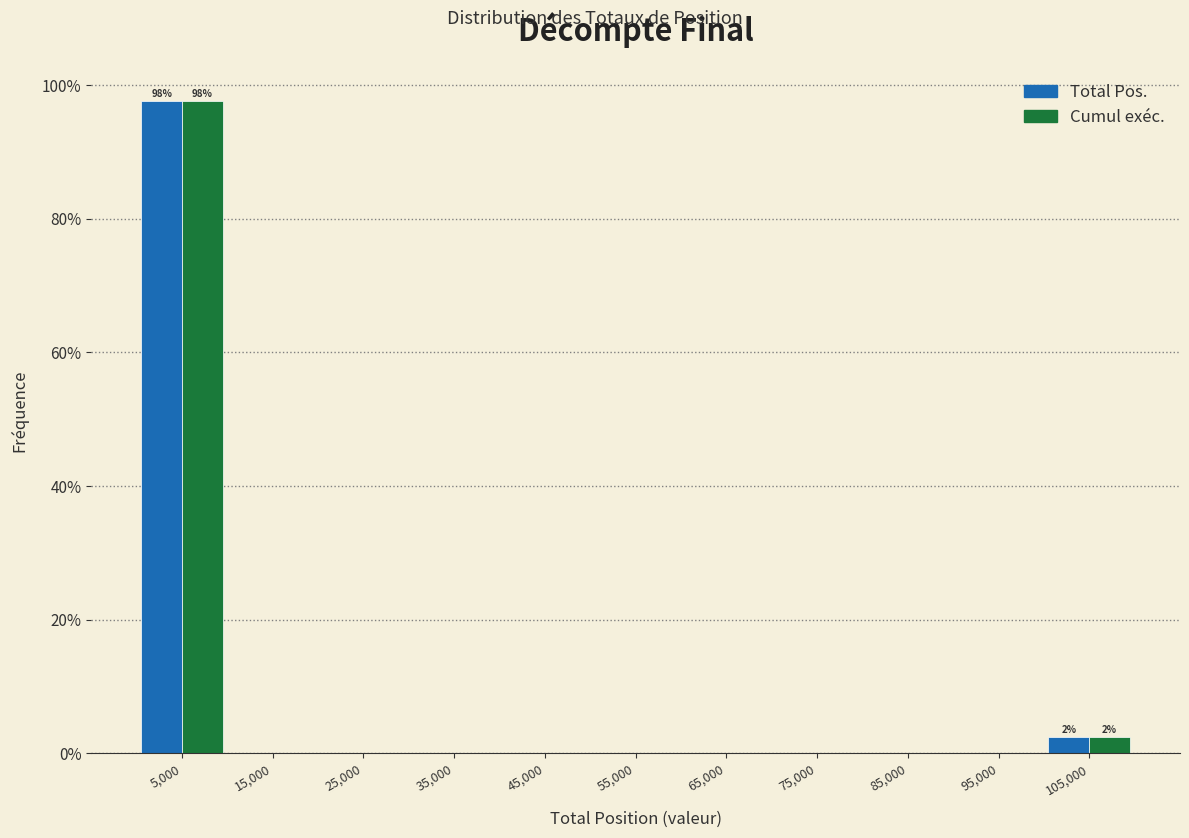

In the Total Pos. series, which range on the x-axis has the tallest bar?

0 to 10000